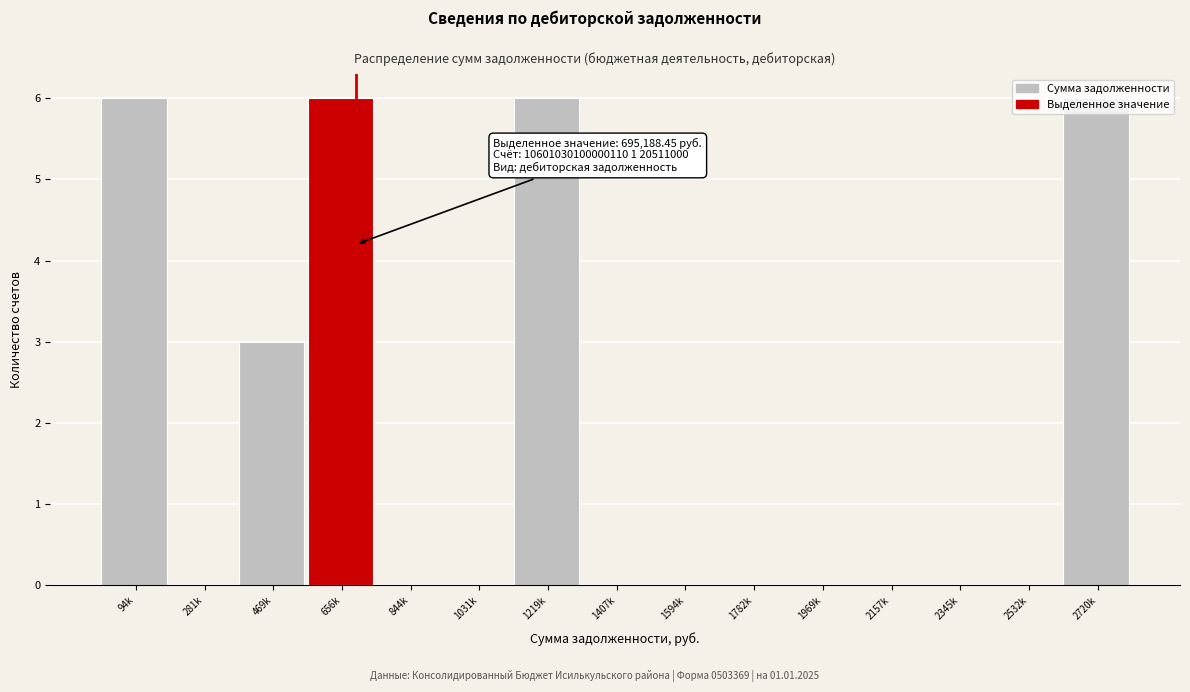

What is the maximum value shown in the chart?

6